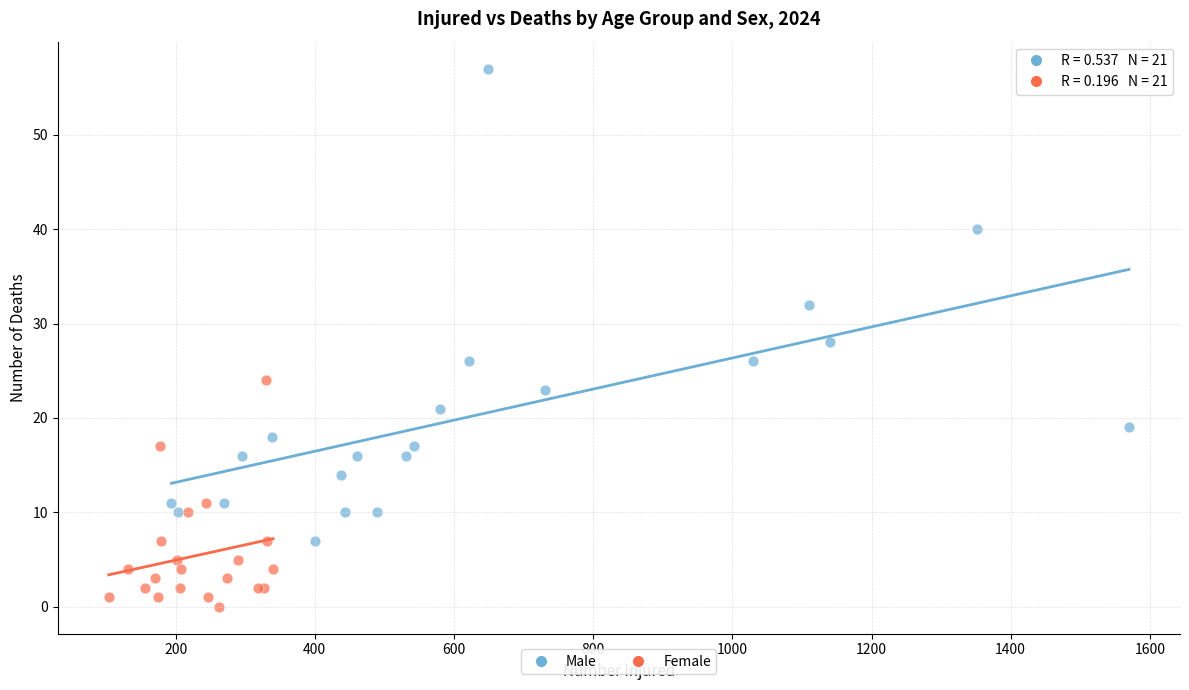

Which series reaches the minimum Y coordinate?

Female